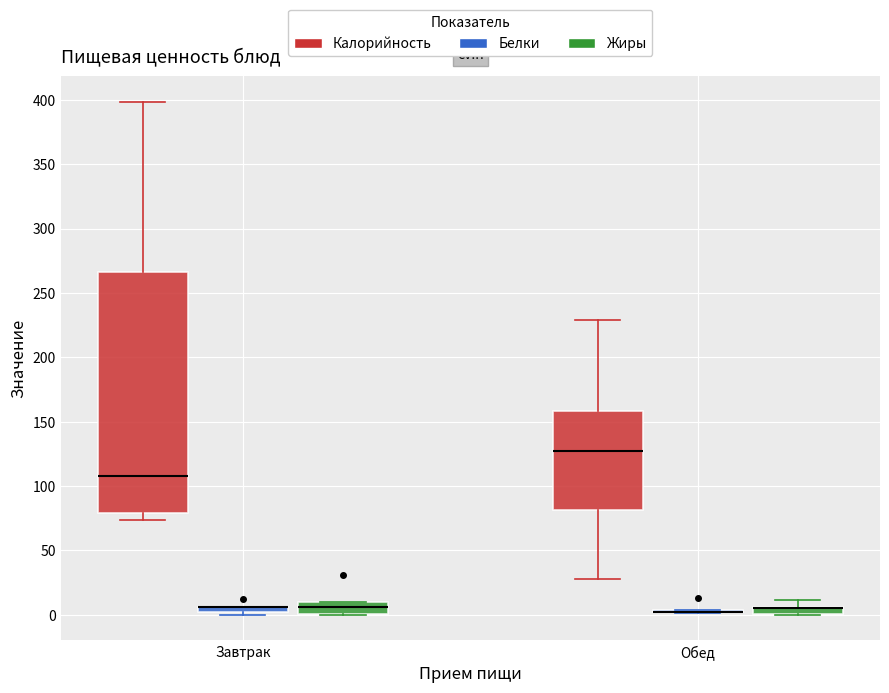

Where is the upper edge of the box for Завтрак (Белки) on the y-axis? The values are not printed on the chart, so give them approximately, as read against the axis.

5